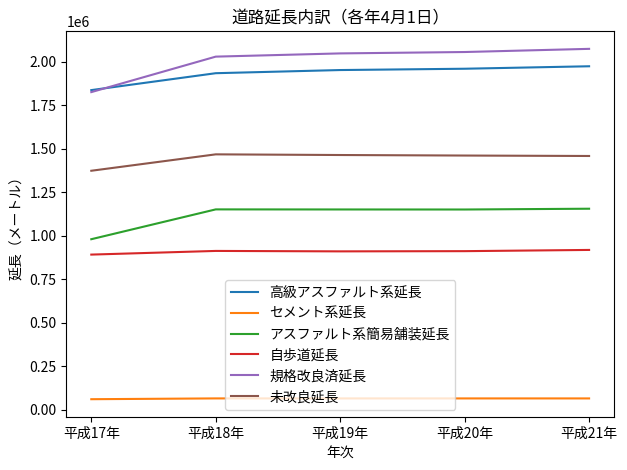

True or false: 未改良延長 and 自歩道延長 cross at least once.

False